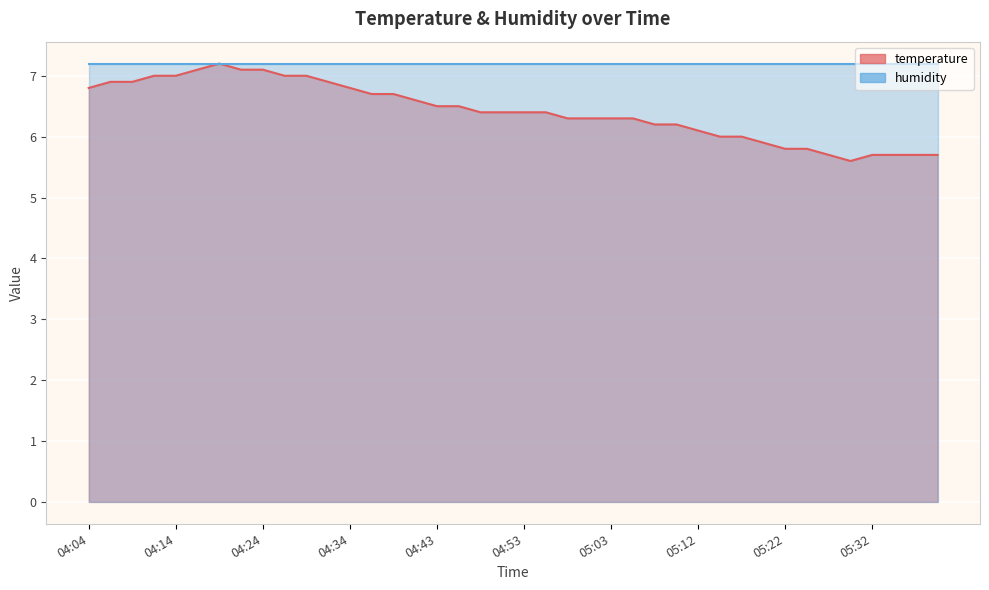

Reading left to right, extract all data points from this chart.

6.8	6.9	6.9	7.0	7.0	7.1	7.2	7.1	7.1	7.0	7.0	6.9	6.8	6.7	6.7	6.6	6.5	6.5	6.4	6.4	6.4	6.4	6.3	6.3	6.3	6.3	6.2	6.2	6.1	6.0	6.0	5.9	5.8	5.8	5.7	5.6	5.7	5.7	5.7	5.7